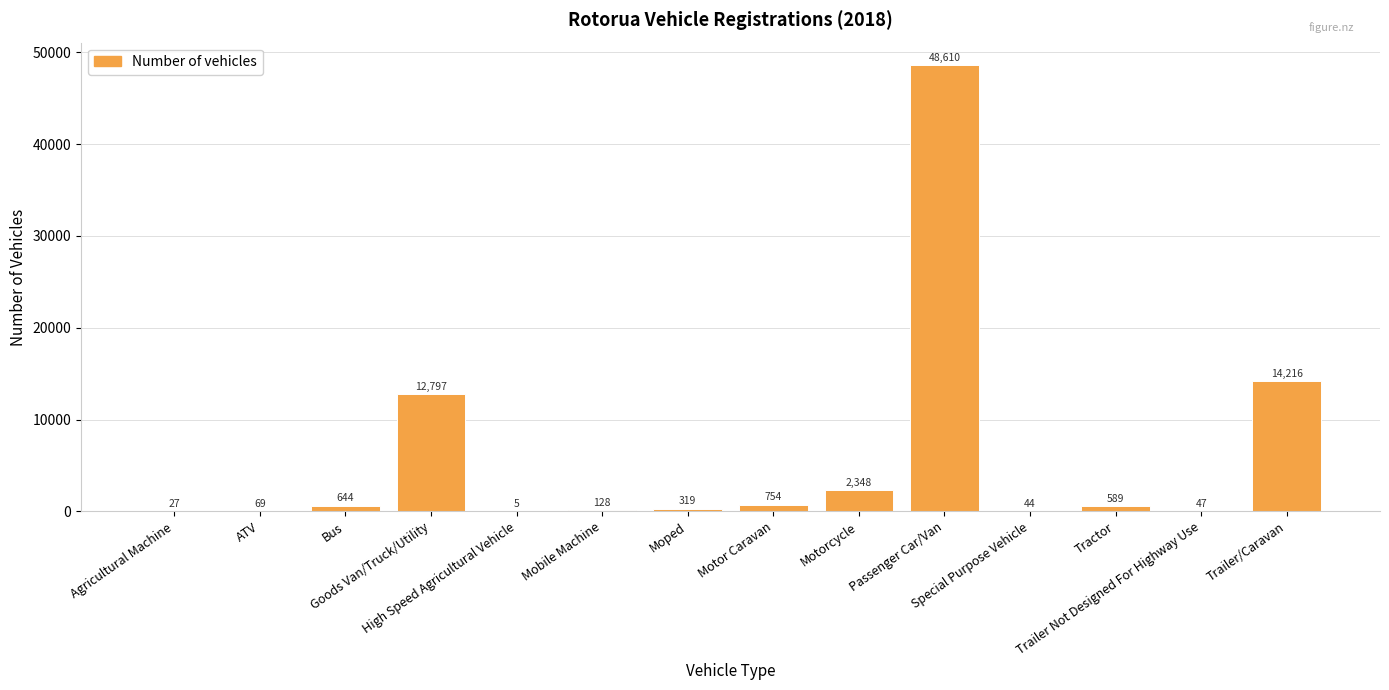

Where does the data first go above 589?

Bus